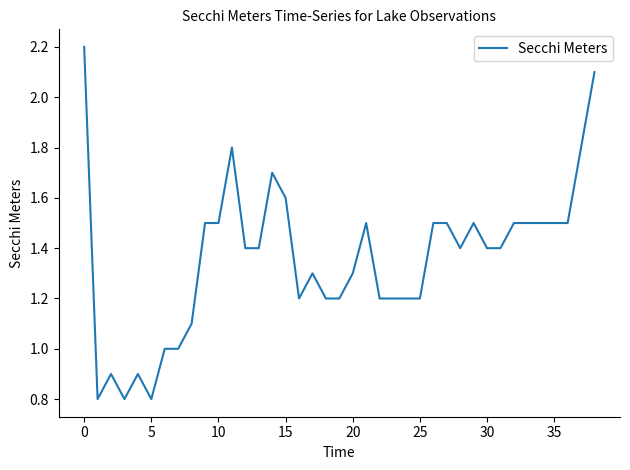

How many lines are shown in the chart?

1